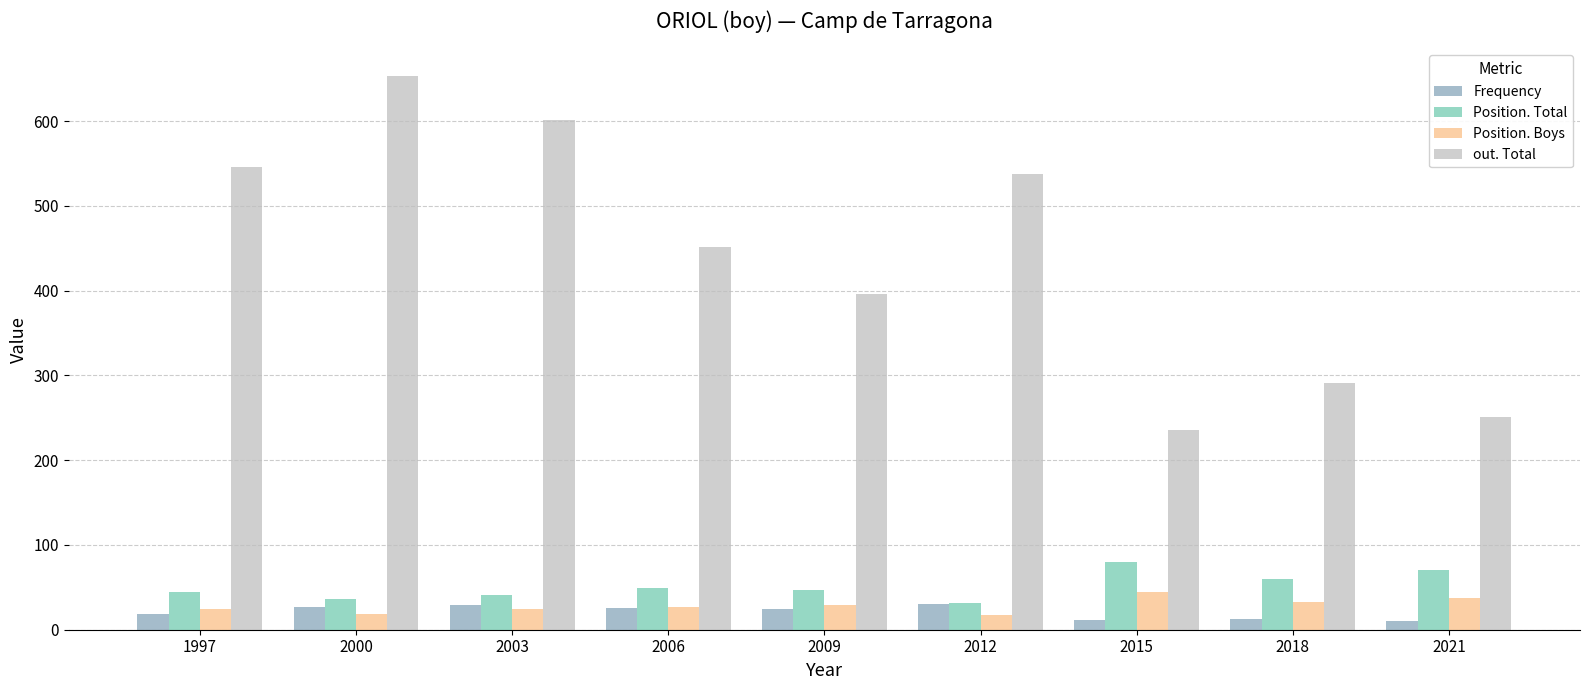

Between 2003 and 2009, which series saw the biggest shift?

out. Total